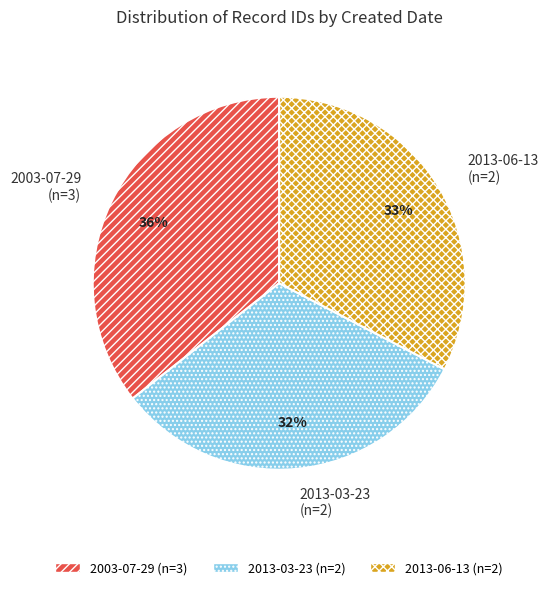

Do 2013-03-23 (n=2) and 2013-06-13 (n=2) together represent more than half of the pie?

Yes